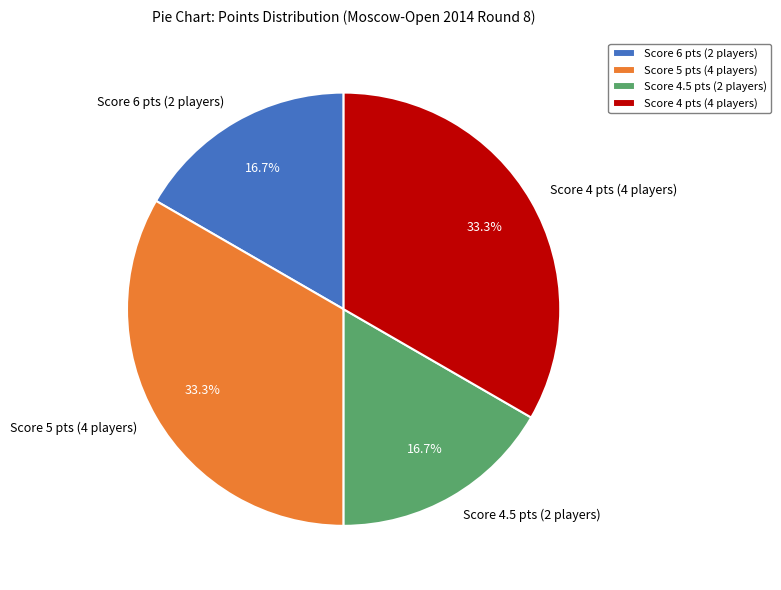

Between Score 5 pts (4 players) and Score 6 pts (2 players), which is larger?

Score 5 pts (4 players)